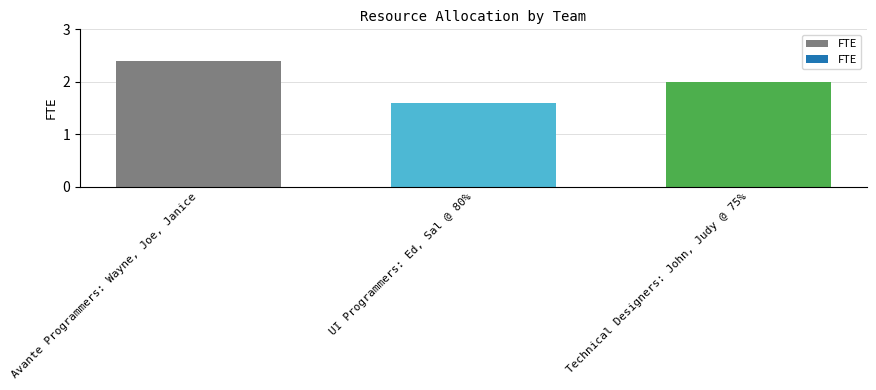

How many data points does each series have?

3